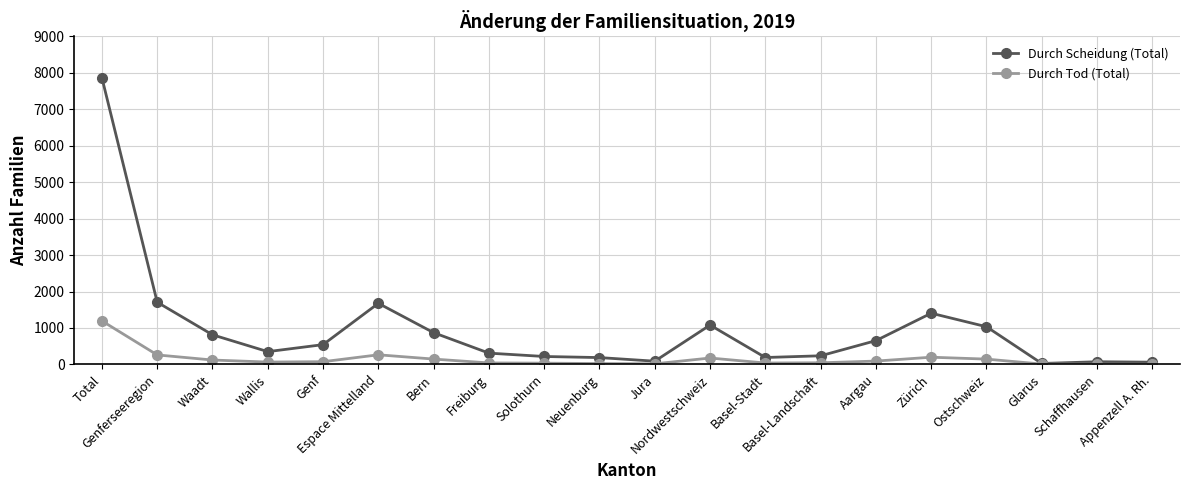

List the series in order of their peak value, highest first.

Durch Scheidung (Total), Durch Tod (Total)